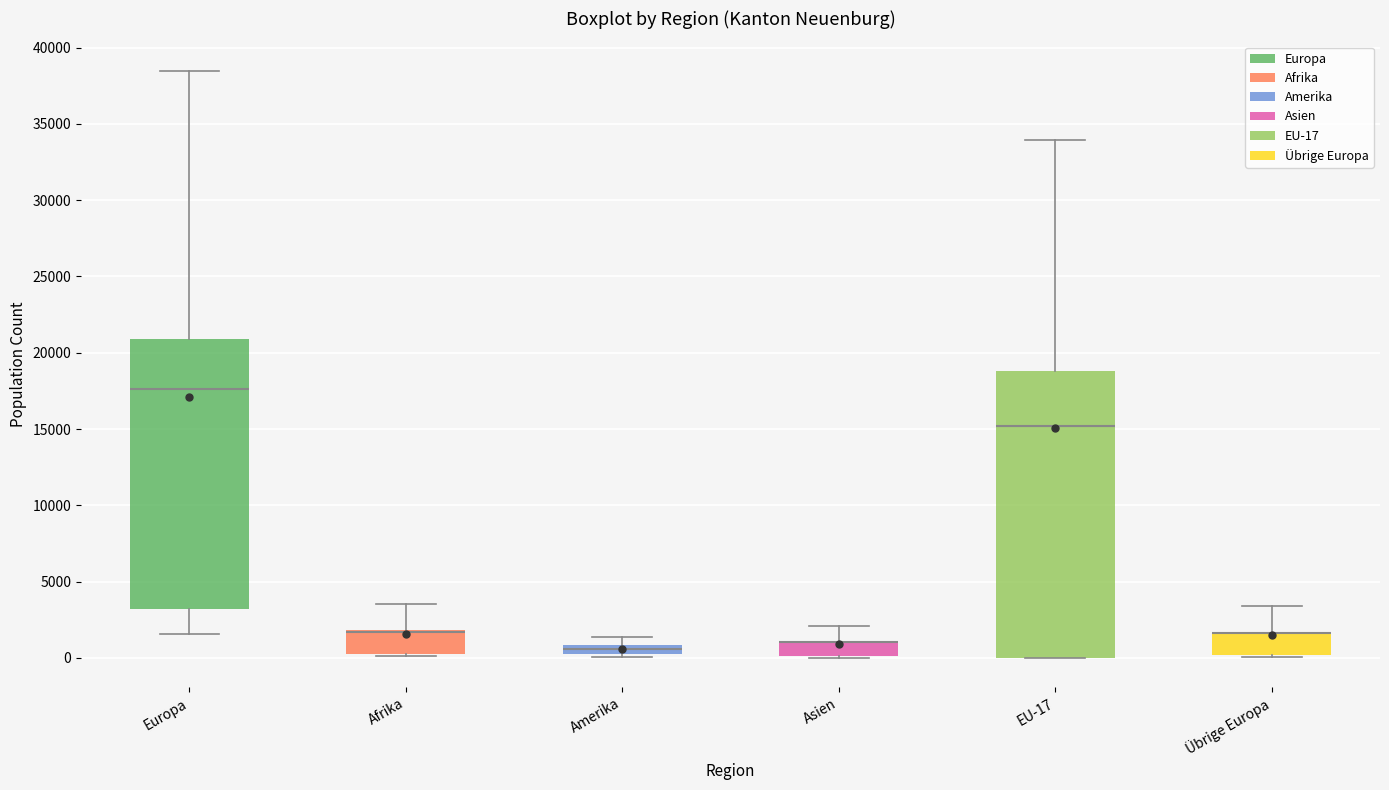

Where does the upper whisker of the box for EU-17 end on the y-axis? The values are not printed on the chart, so give them approximately, as read against the axis.

34000